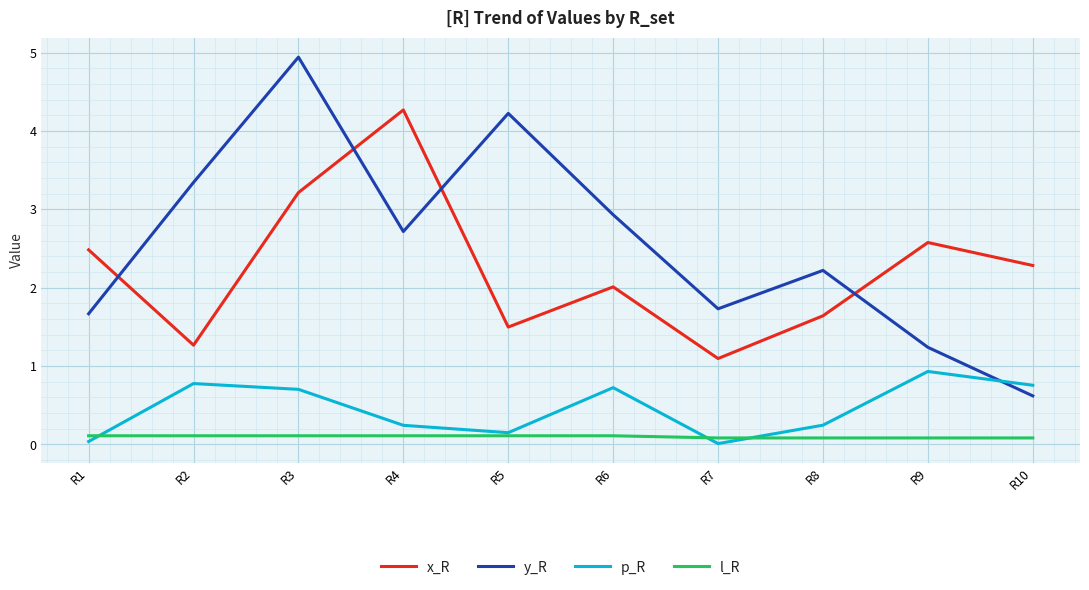

The value of y_R at R1 is 1.7. True or false?

True